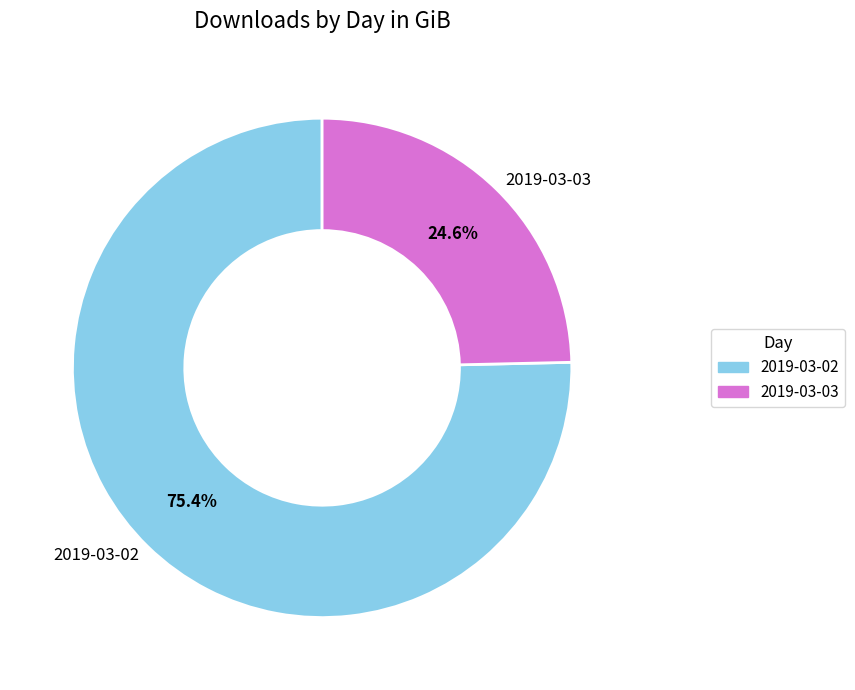

Approximately how many times larger is the value at 2019-03-02 compared to 2019-03-03?

3.1